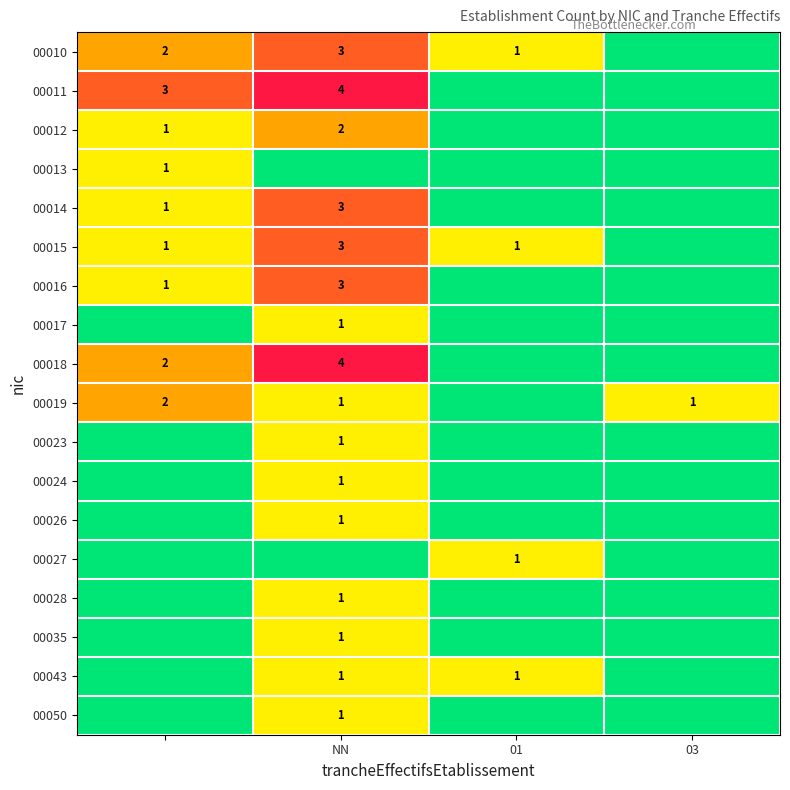

The value of 00010 at NN is 3. True or false?

True